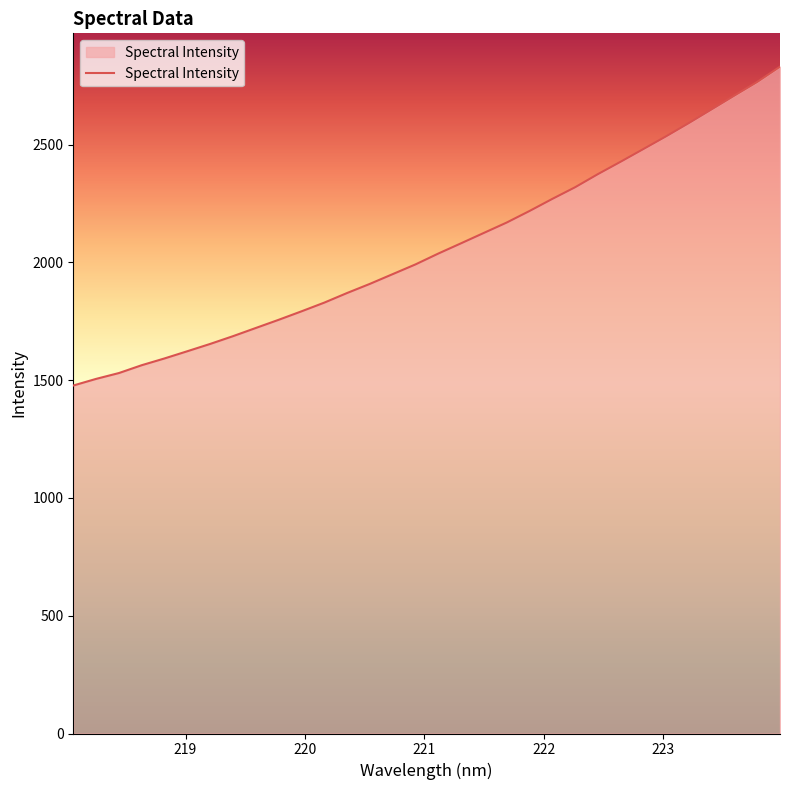

What is the difference between the maximum and minimum values?

1353.4